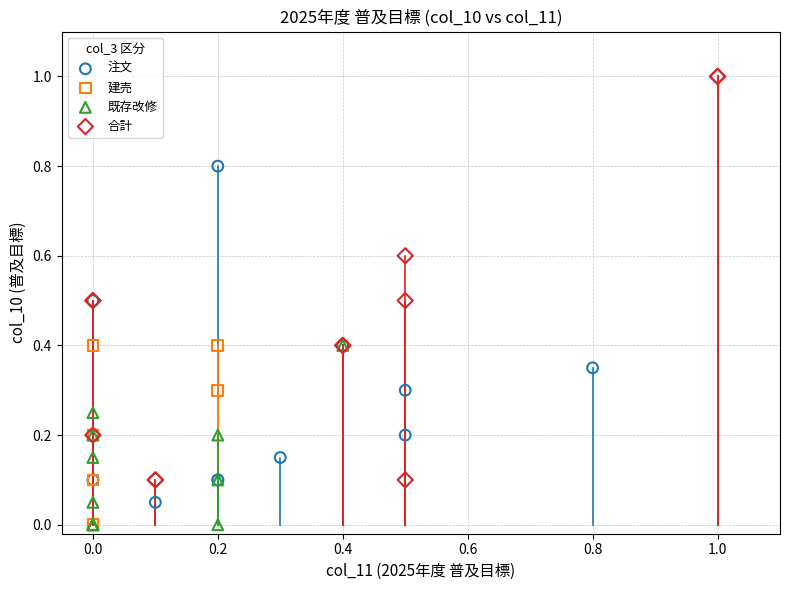

Which series has the largest Y range (max minus min)?

合計